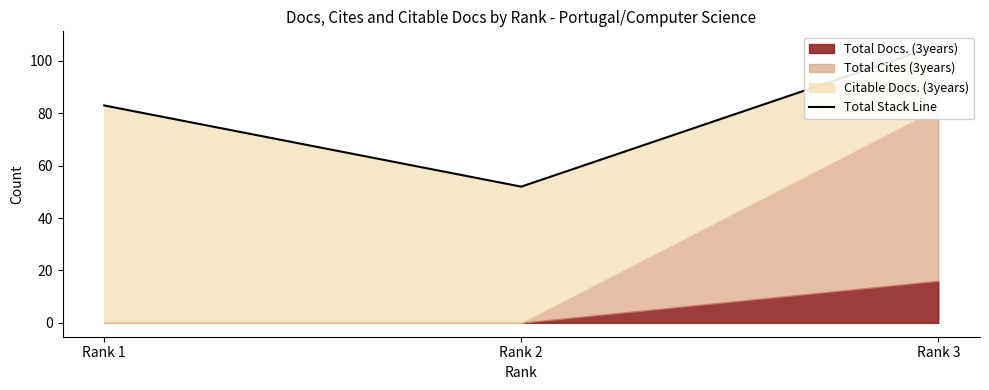

Which label corresponds to the largest value in the chart?

Rank 3